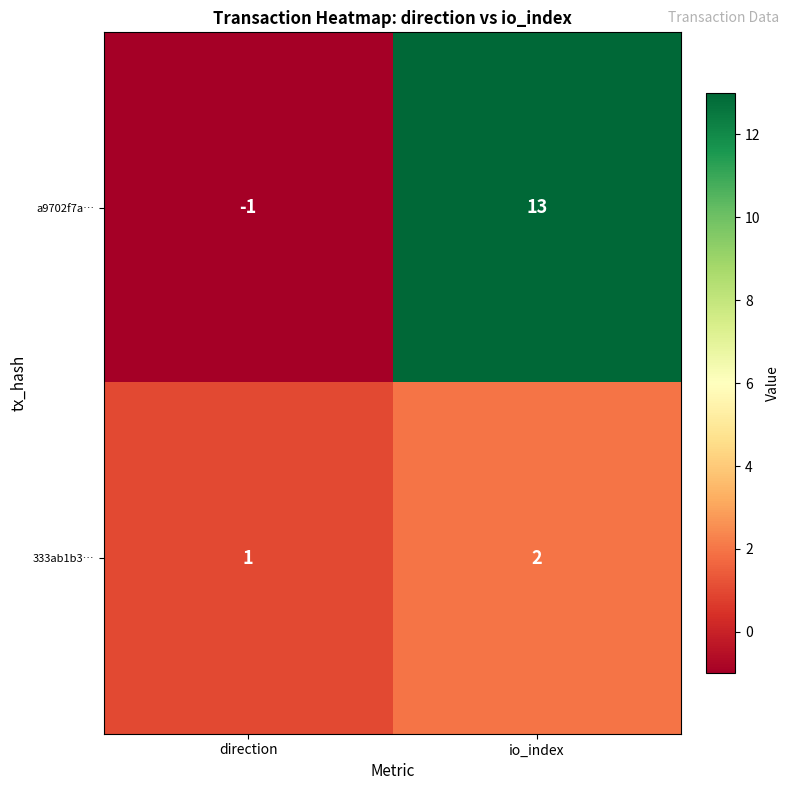

Reading left to right, extract all data points from this chart.

a9702f7a…: direction=-1	io_index=13
333ab1b3…: direction=1	io_index=2